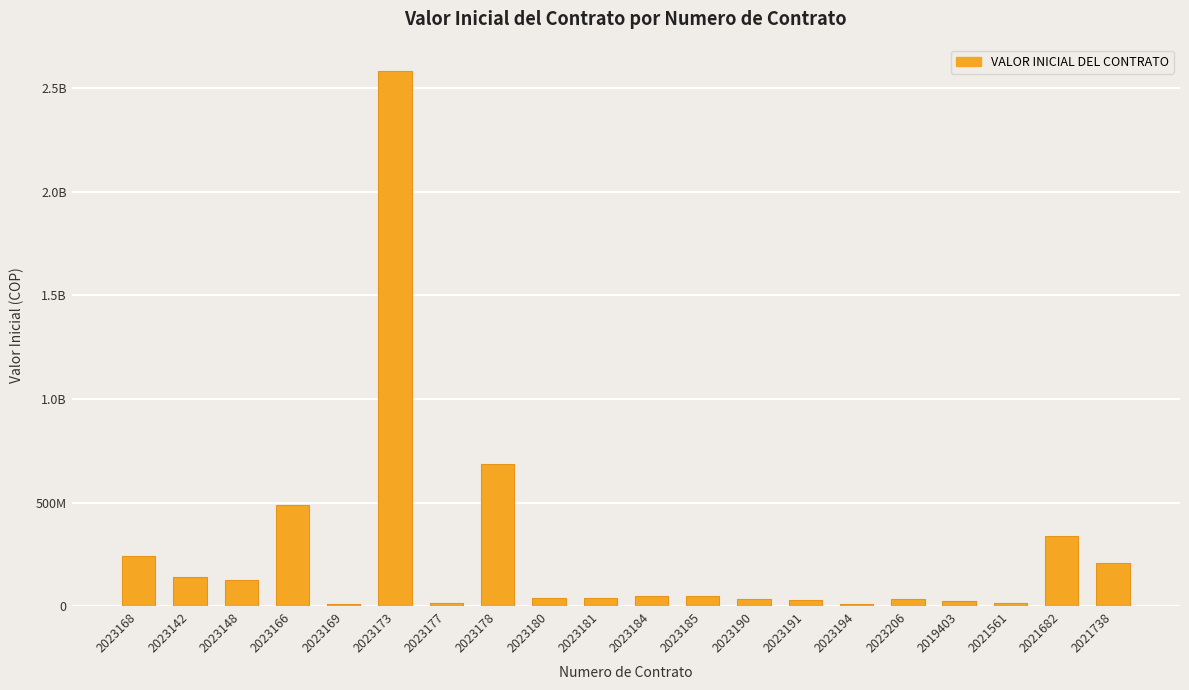

Where is the data nearest to the value 1295821353?

2023178